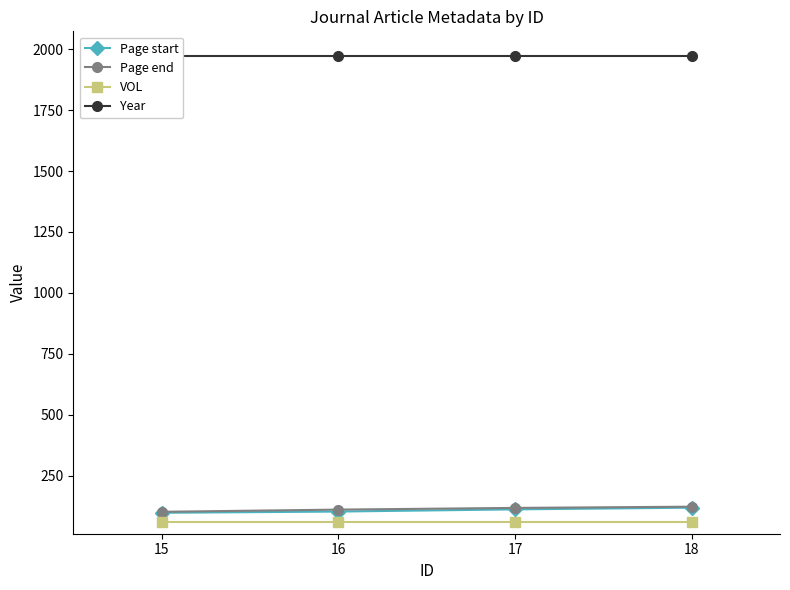

True or false: Page end and Year intersect in this chart.

False